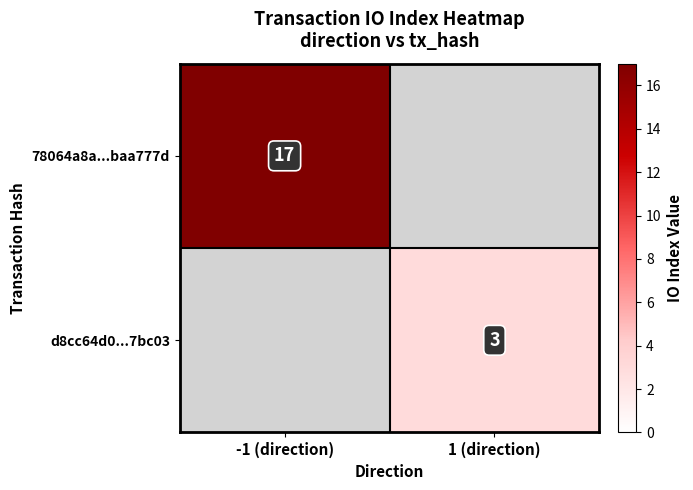

Is the value of d8cc64d0...7bc03 at 1 (direction) greater than the value of 78064a8a...baa777d at -1 (direction)?

No